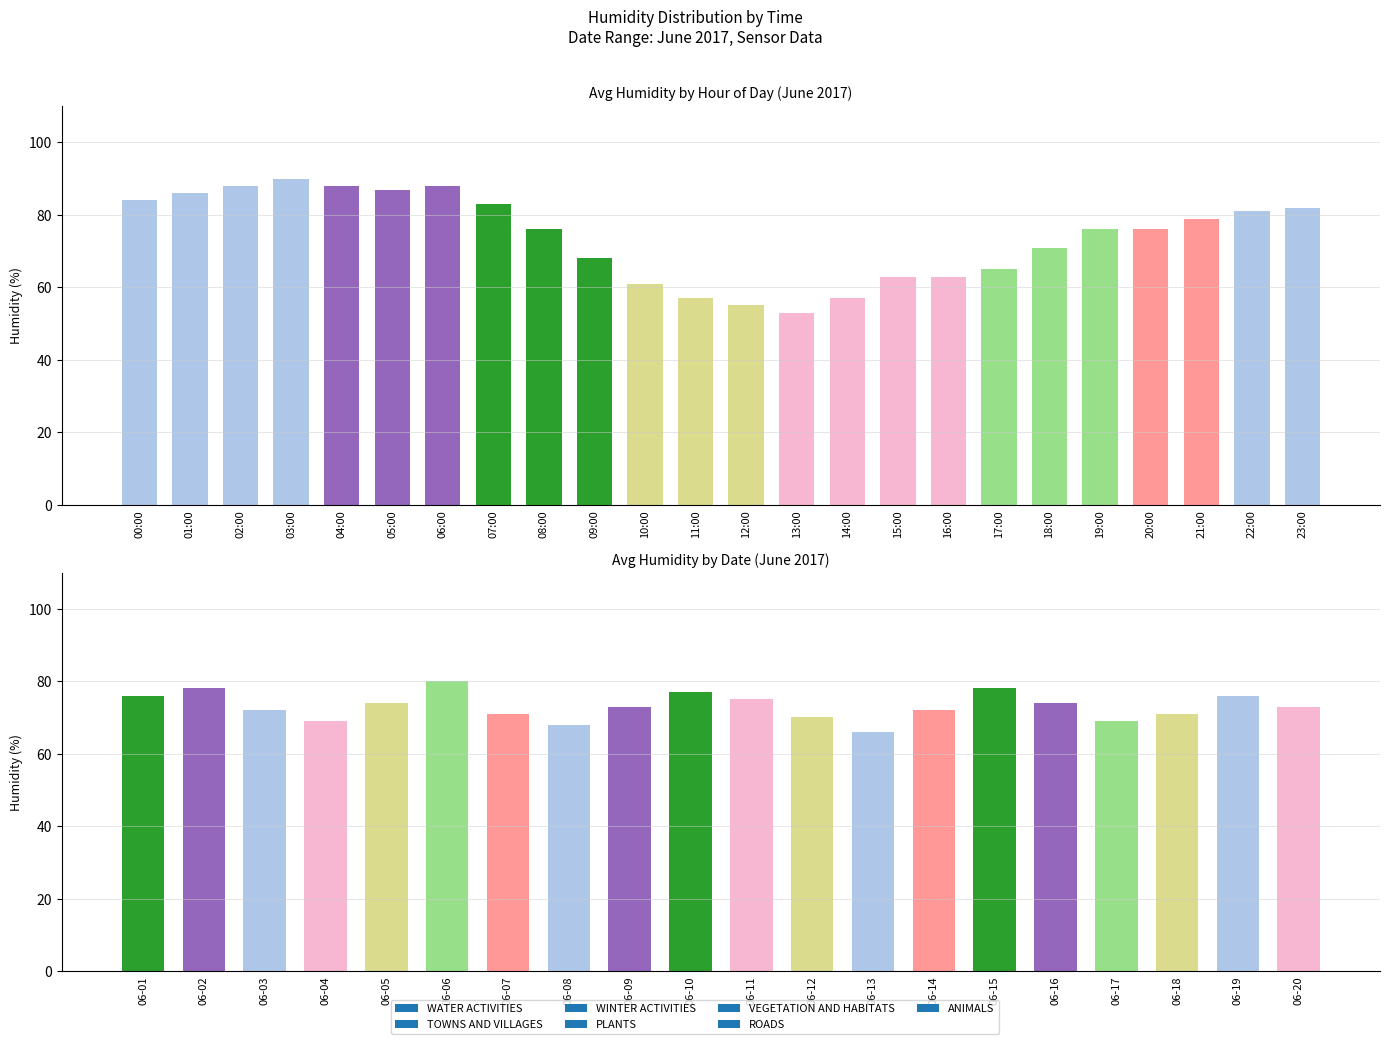

What is the difference between the second highest and minimum values?

12